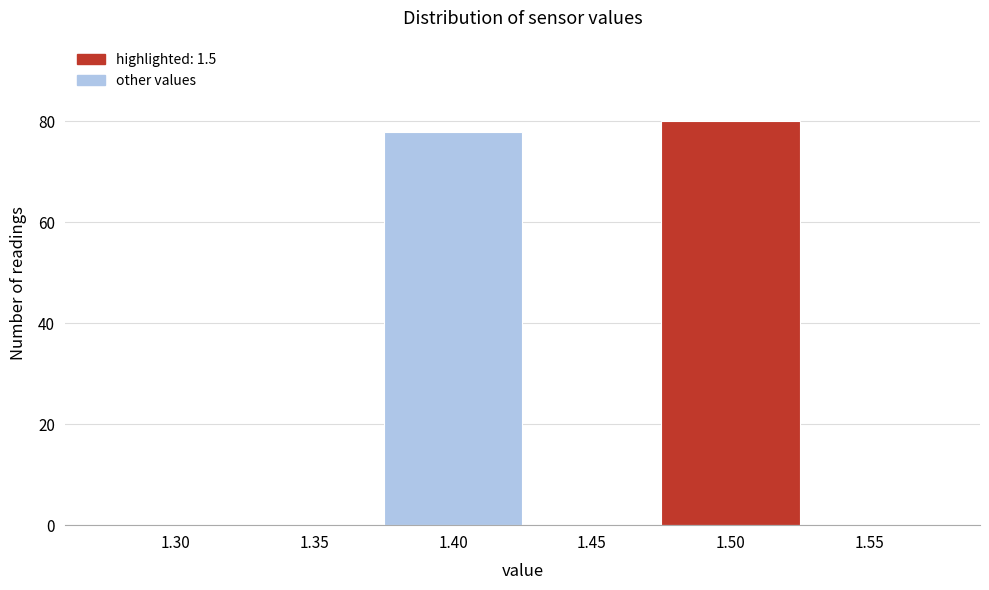

Reading left to right, extract all data points from this chart.

1.30=0	1.35=0	1.40=78	1.45=0	1.50=80	1.55=0